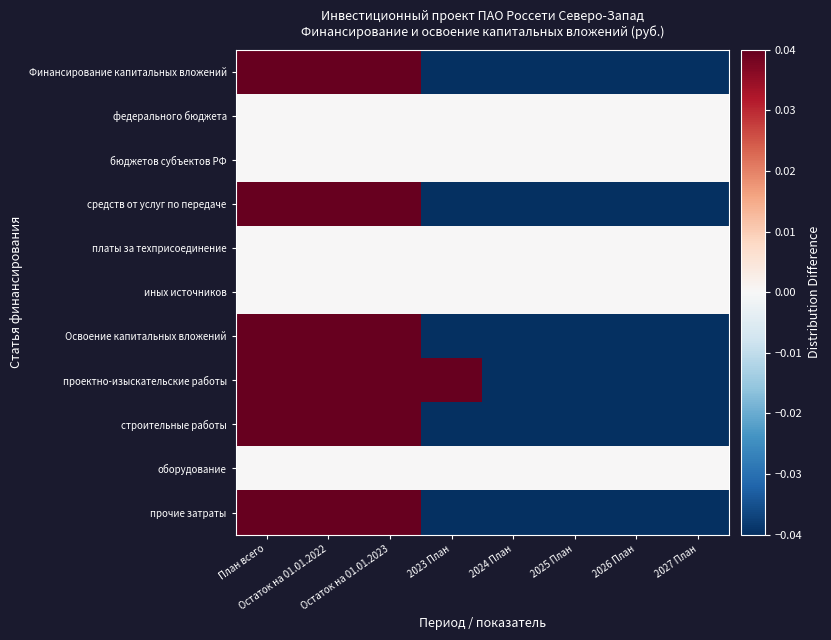

Reading right to left, what are all the values shown in this chart?

Финансирование капитальных вложений: 2027 План=-0.4	2026 План=-0.4	2025 План=-0.4	2024 План=-0.4	2023 План=-0.3	Остаток на 01.01.2023=0.6	Остаток на 01.01.2022=0.6	План всего=0.6
федерального бюджета: 2027 План=0.0	2026 План=0.0	2025 План=0.0	2024 План=0.0	2023 План=0.0	Остаток на 01.01.2023=0.0	Остаток на 01.01.2022=0.0	План всего=0.0
бюджетов субъектов РФ: 2027 План=0.0	2026 План=0.0	2025 План=0.0	2024 План=0.0	2023 План=0.0	Остаток на 01.01.2023=0.0	Остаток на 01.01.2022=0.0	План всего=0.0
средств от услуг по передаче: 2027 План=-0.4	2026 План=-0.4	2025 План=-0.4	2024 План=-0.4	2023 План=-0.3	Остаток на 01.01.2023=0.6	Остаток на 01.01.2022=0.6	План всего=0.6
платы за техприсоединение: 2027 План=0.0	2026 План=0.0	2025 План=0.0	2024 План=0.0	2023 План=0.0	Остаток на 01.01.2023=0.0	Остаток на 01.01.2022=0.0	План всего=0.0
иных источников: 2027 План=0.0	2026 План=0.0	2025 План=0.0	2024 План=0.0	2023 План=0.0	Остаток на 01.01.2023=0.0	Остаток на 01.01.2022=0.0	План всего=0.0
Освоение капитальных вложений: 2027 План=-0.4	2026 План=-0.4	2025 План=-0.4	2024 План=-0.4	2023 План=-0.3	Остаток на 01.01.2023=0.6	Остаток на 01.01.2022=0.6	План всего=0.6
проектно-изыскательские работы: 2027 План=-0.3	2026 План=-0.3	2025 План=-0.3	2024 План=-0.3	2023 План=0.7	Остаток на 01.01.2023=0.1	Остаток на 01.01.2022=0.1	План всего=0.1
строительные работы: 2027 План=-0.4	2026 План=-0.4	2025 План=-0.4	2024 План=-0.4	2023 План=-0.4	Остаток на 01.01.2023=0.6	Остаток на 01.01.2022=0.6	План всего=0.6
оборудование: 2027 План=0.0	2026 План=0.0	2025 План=0.0	2024 План=0.0	2023 План=0.0	Остаток на 01.01.2023=0.0	Остаток на 01.01.2022=0.0	План всего=0.0
прочие затраты: 2027 План=-0.4	2026 План=-0.4	2025 План=-0.4	2024 План=-0.4	2023 План=-0.4	Остаток на 01.01.2023=0.6	Остаток на 01.01.2022=0.6	План всего=0.6